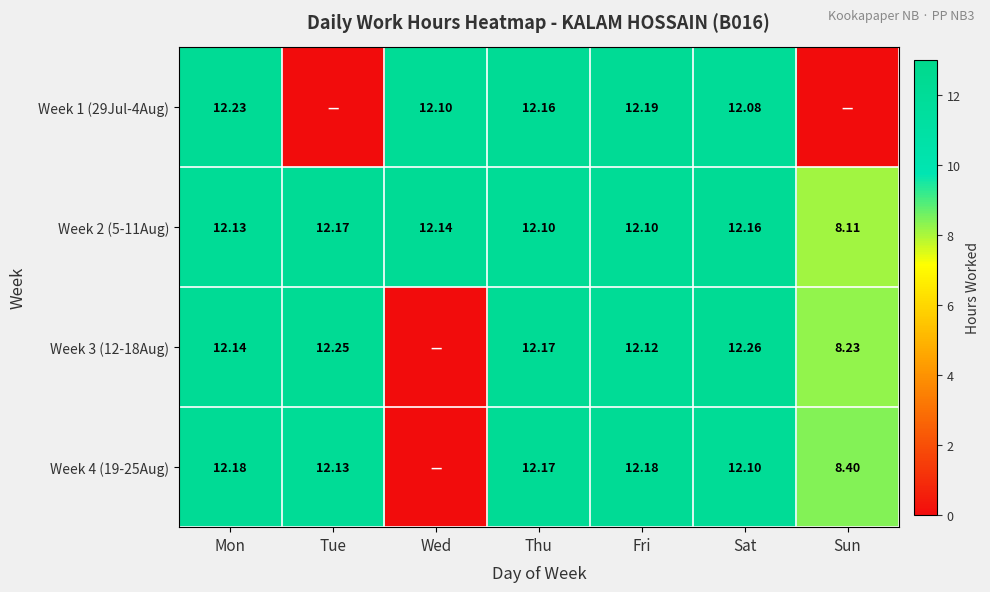

At which label does Week 2 (5-11Aug) reach its peak?

Tue